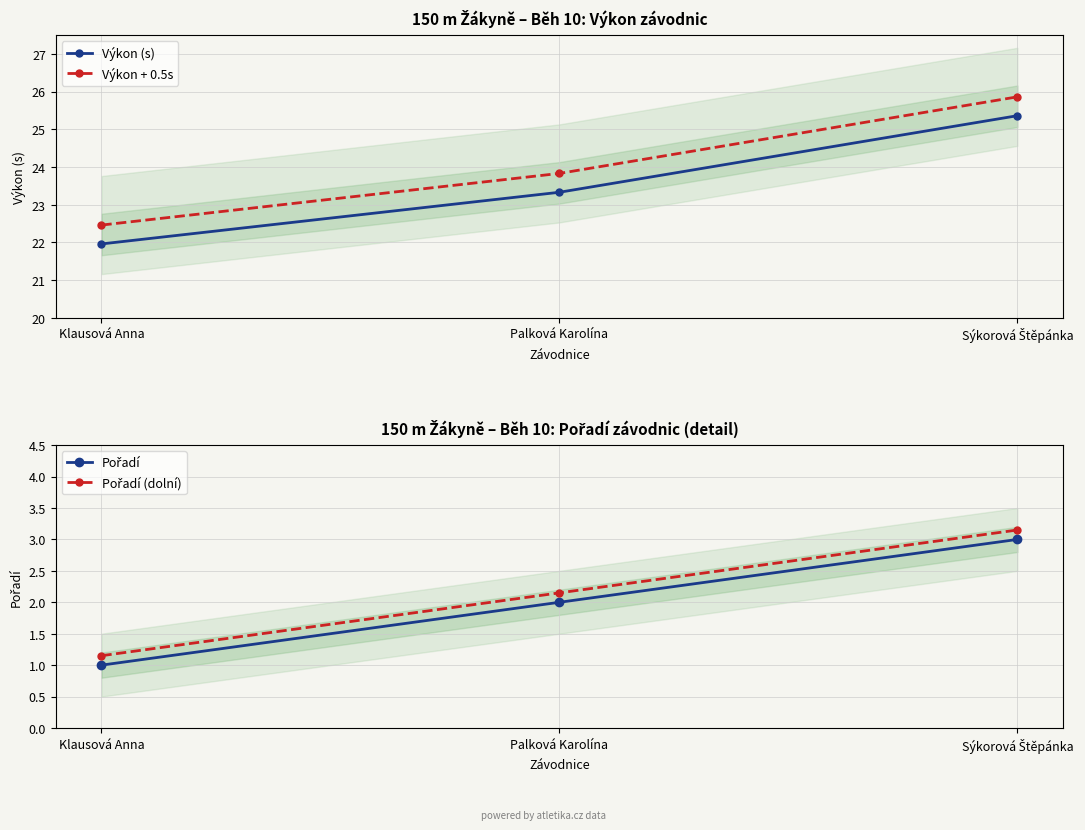

Is it true that Výkon + 0.5s equals 23.8 at Palková Karolína?

True